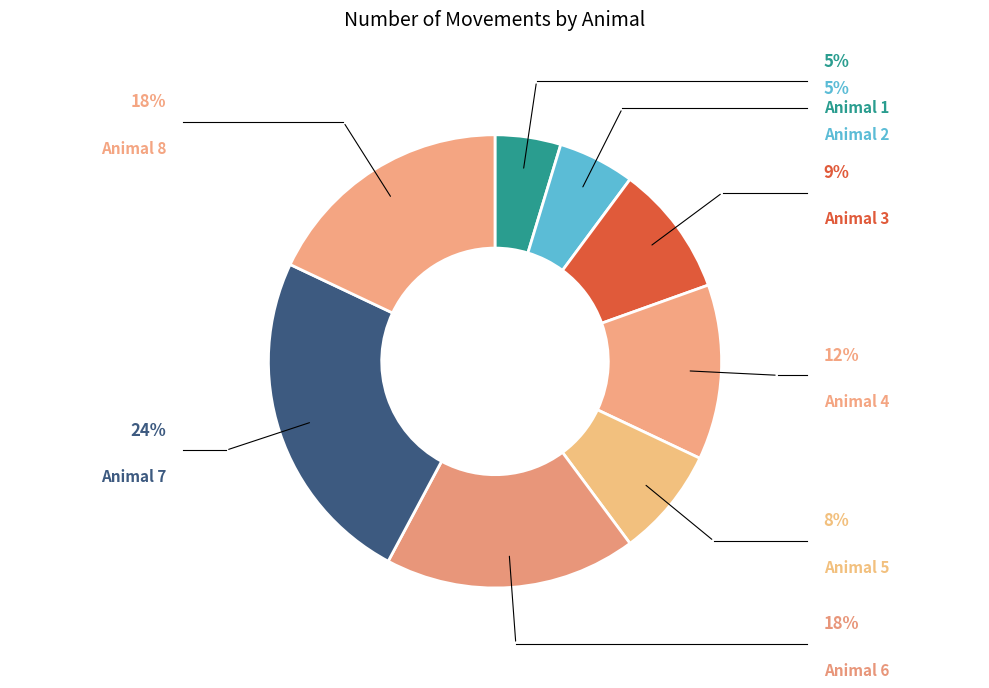

Between Animal 3 and Animal 1, which is larger?

Animal 3